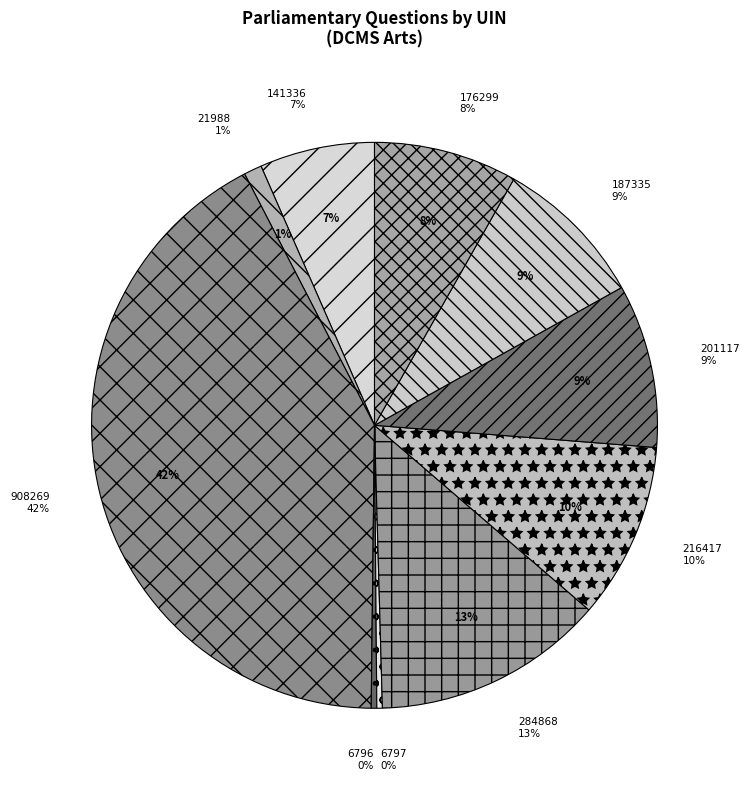

The Tracy Brabin (6797) slice represents 0% of the pie. True or false?

True